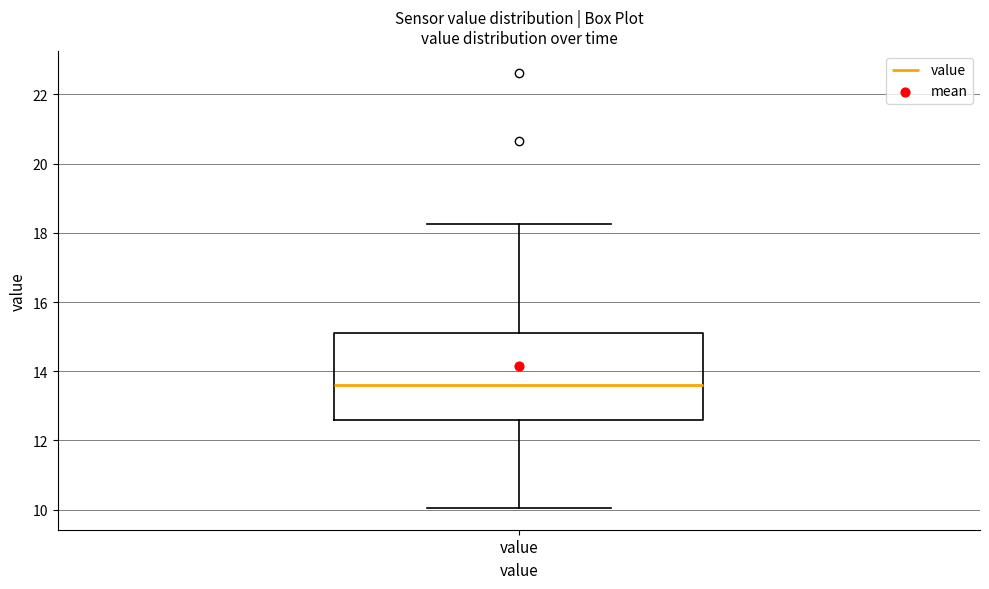

Transcribe this box plot: give where the median line is, the range the box spans, and where the two whiskers end, as read against the y-axis. The values are not printed on the chart, so give them approximately, as read against the axis.

median 13.6, box 12.6 to 15.2, whiskers 10.0 to 18.2